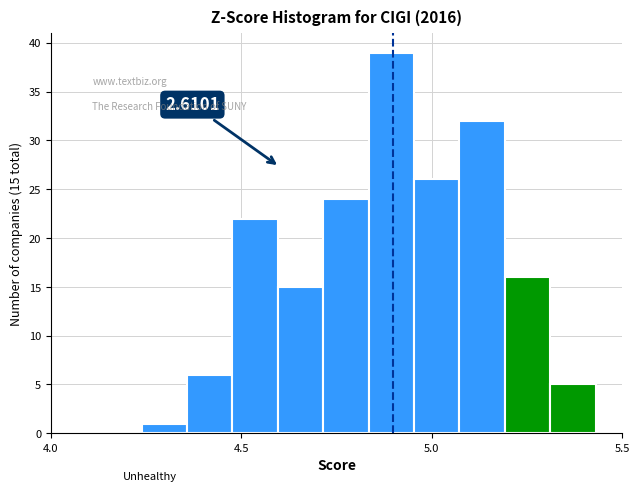

Around what value on the x-axis is the tallest bar? Give the approximate position of its centre, as read against the axis.

4.90